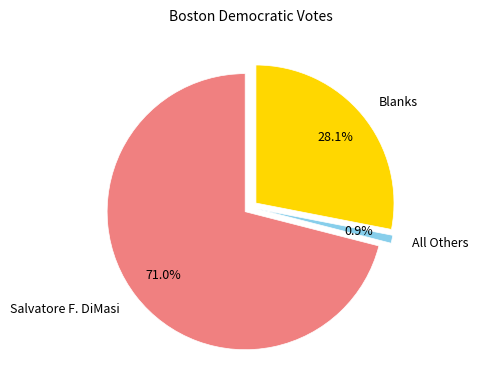

Count the number of slices in the pie.

3